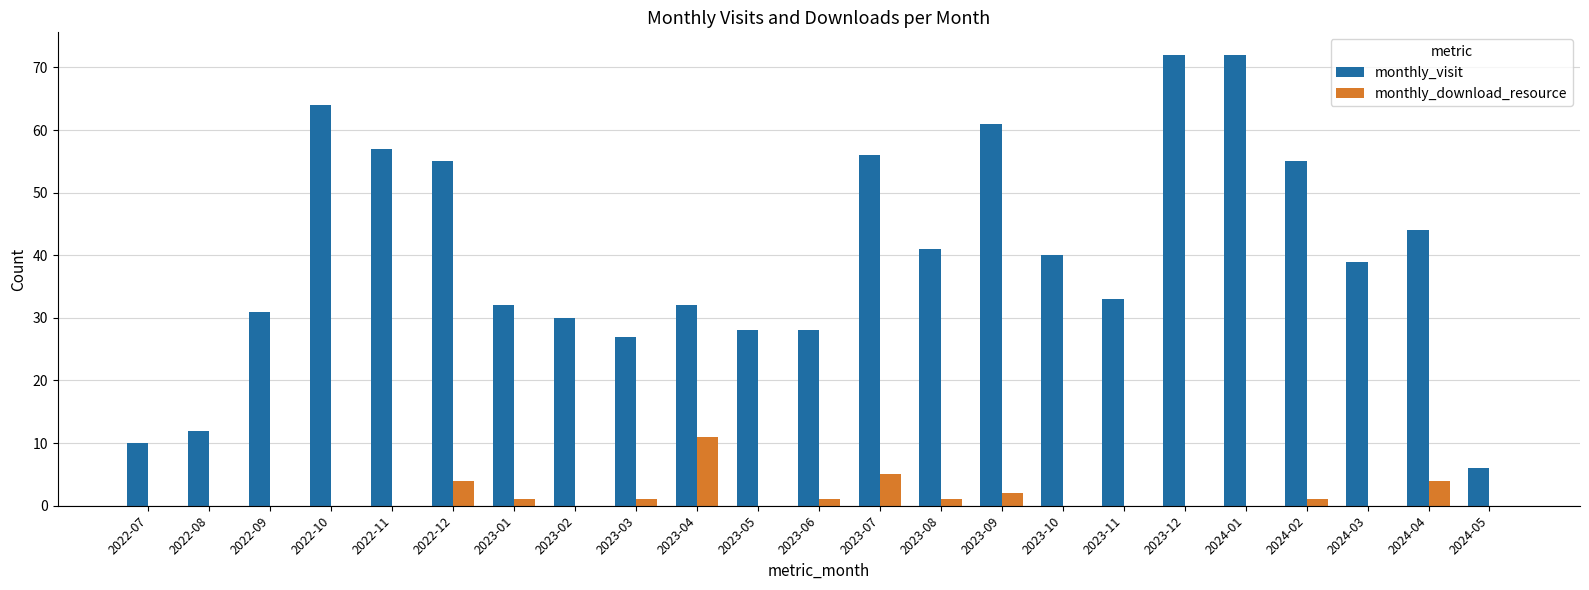

Which series changed the most between 2022-10 and 2024-05?

monthly_visit